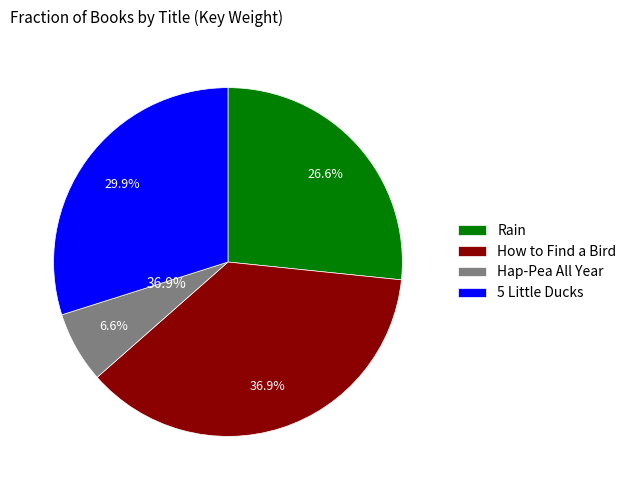

How many segments does this pie chart have?

4